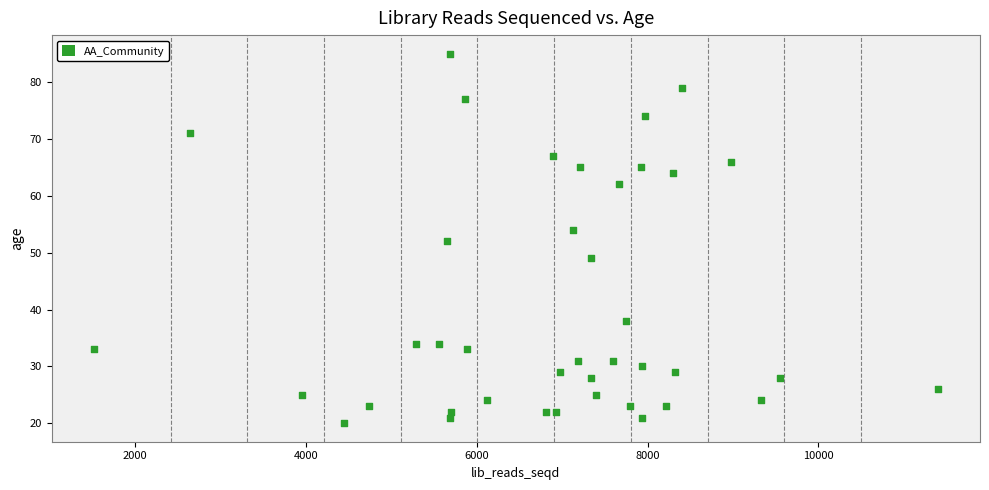

What is the range of Y values (max minus min)?

65